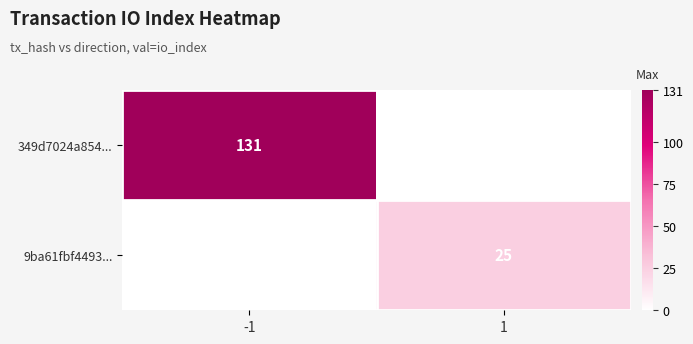

Which category has the lowest value across all series?

1